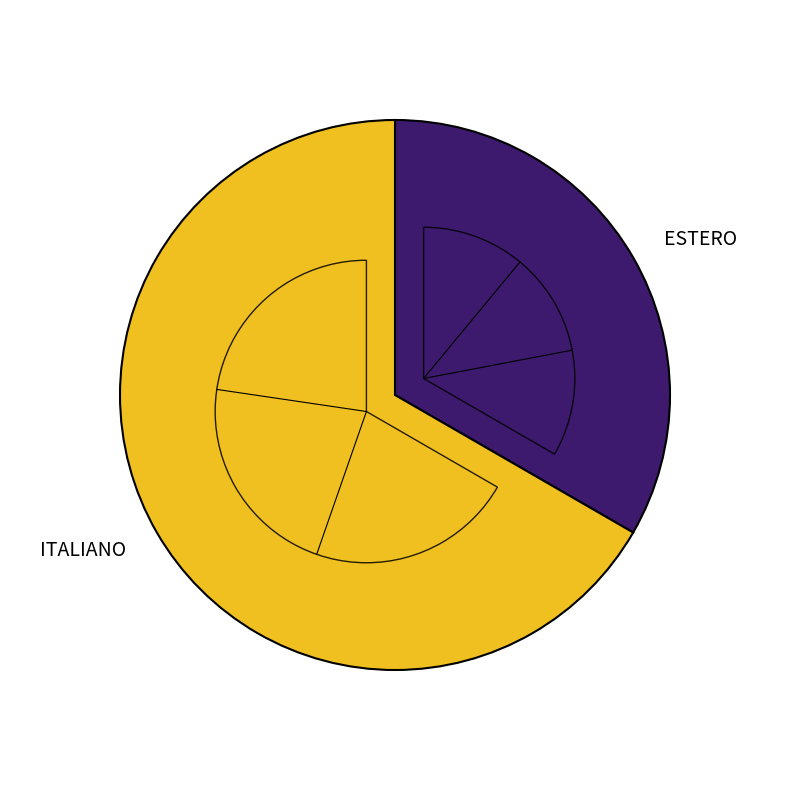

Between ESTERO and ITALIANO, which is larger?

ITALIANO